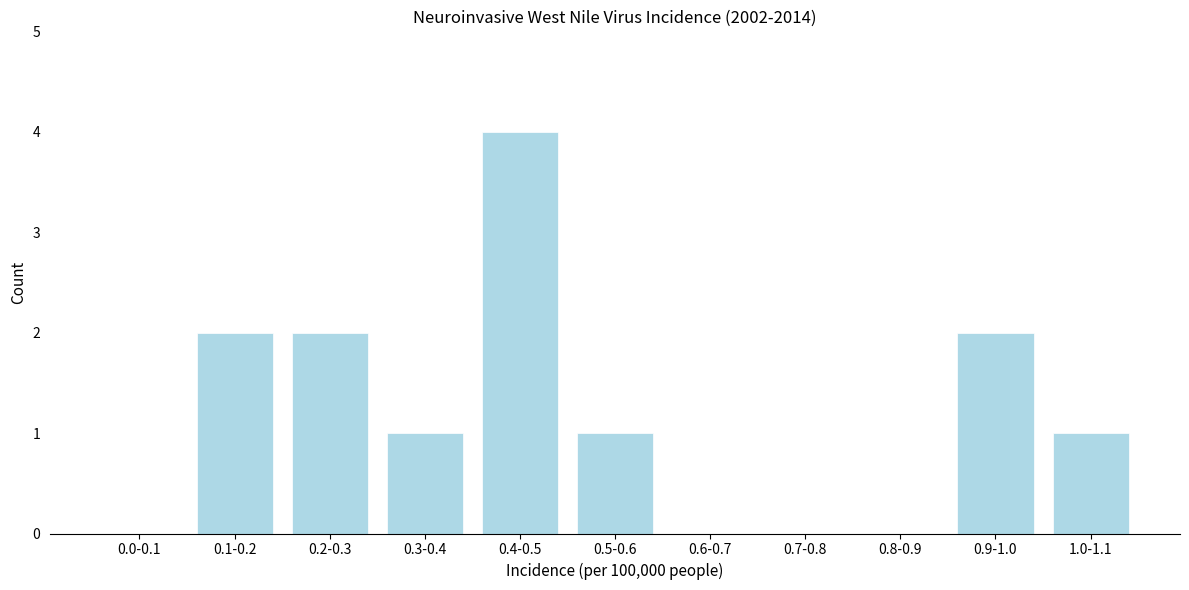

Reading left to right, what are all the values shown in this chart?

0.0-0.1=0	0.1-0.2=2	0.2-0.3=2	0.3-0.4=1	0.4-0.5=4	0.5-0.6=1	0.6-0.7=0	0.7-0.8=0	0.8-0.9=0	0.9-1.0=2	1.0-1.1=1